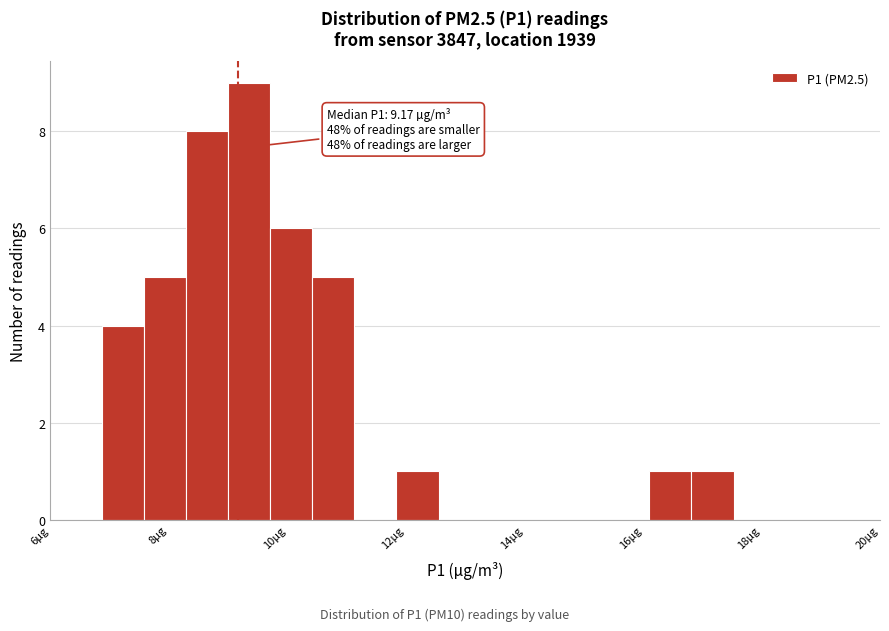

Read against the x-axis, roughly where is the centre of the tallest bar?

9.4